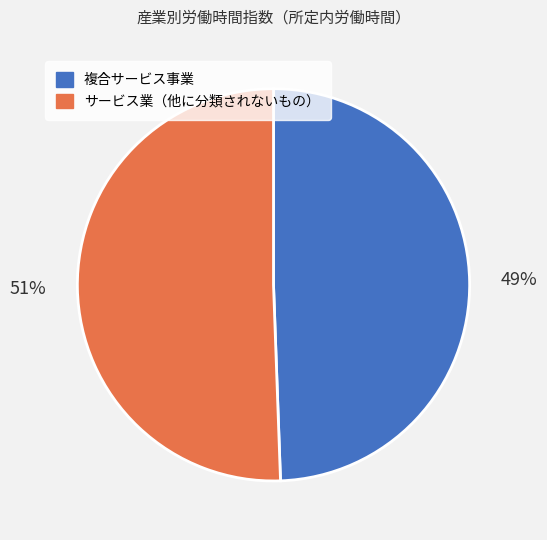

Combined, do 複合サービス事業 and サービス業（他に分類されないもの） account for over 50%?

Yes